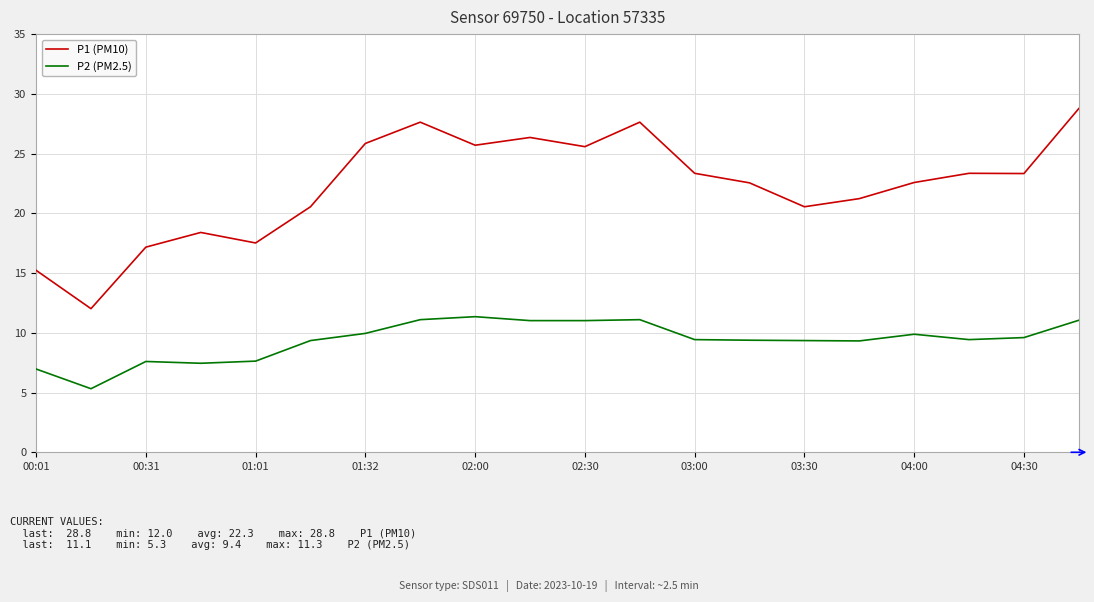

Which series has the largest total across all categories?

P1 (PM10)